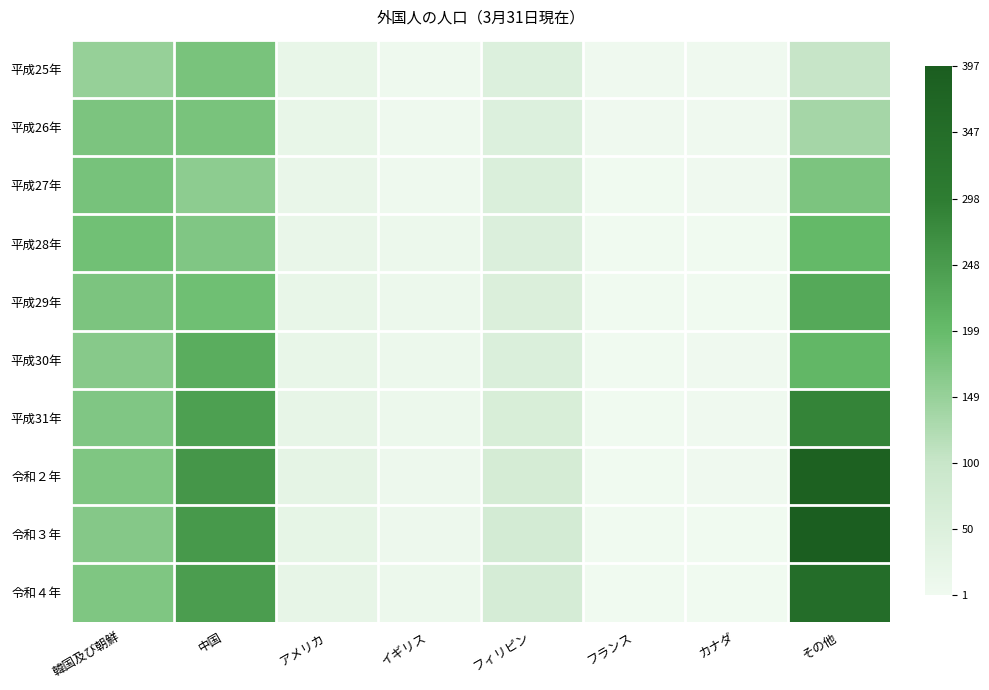

At 韓国及び朝鮮, list the series in order from smallest to largest.

平成25年, 平成30年, 令和３年, 平成31年, 令和２年, 令和４年, 平成26年, 平成29年, 平成27年, 平成28年